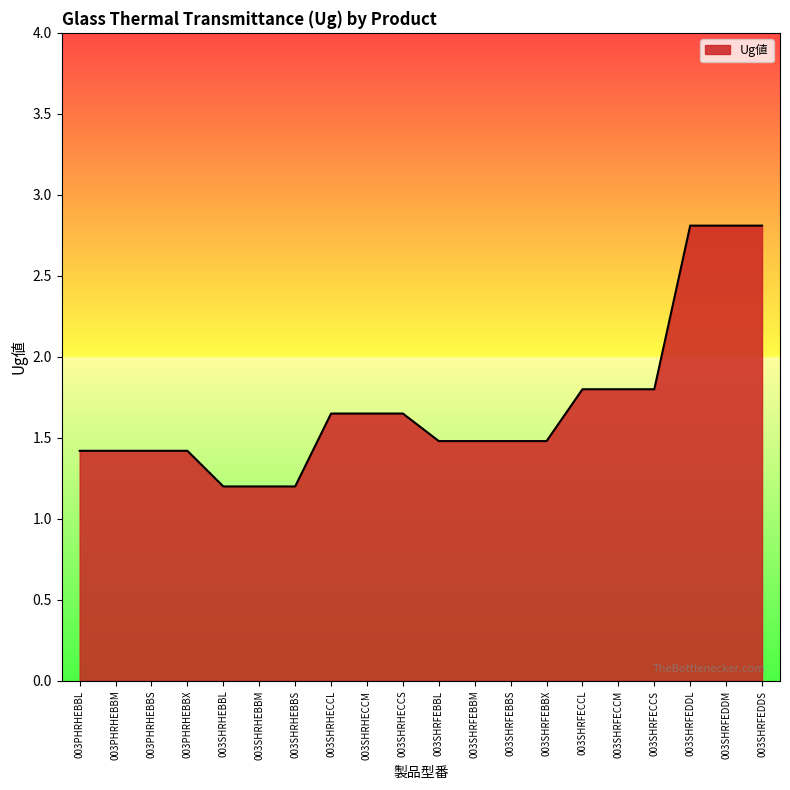

Does the chart display data point markers on the line(s)?

No